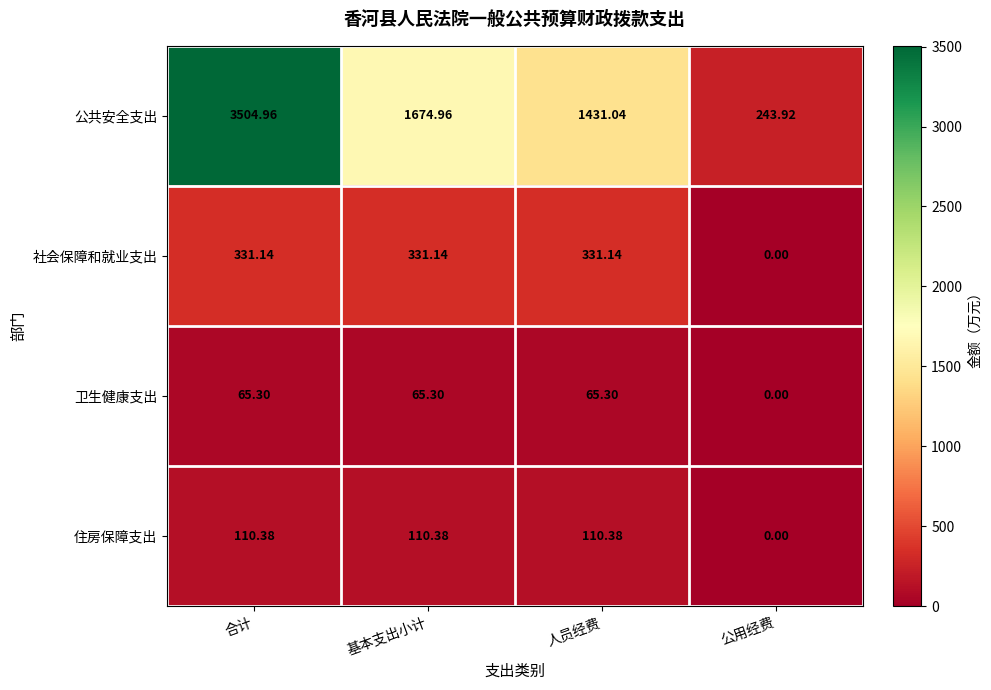

Count the number of data series in this chart.

4